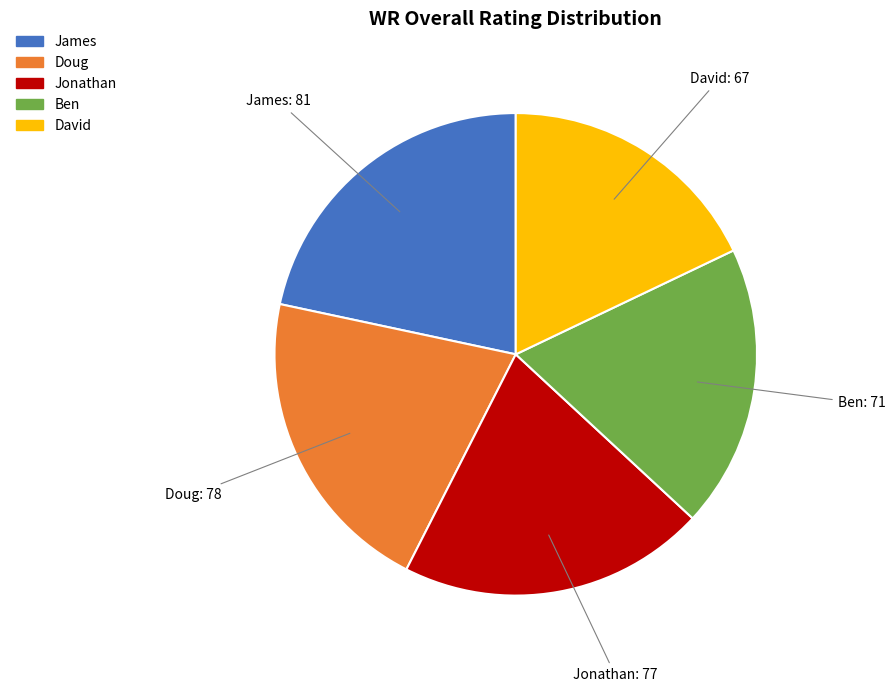

Is there a majority slice in this chart?

No